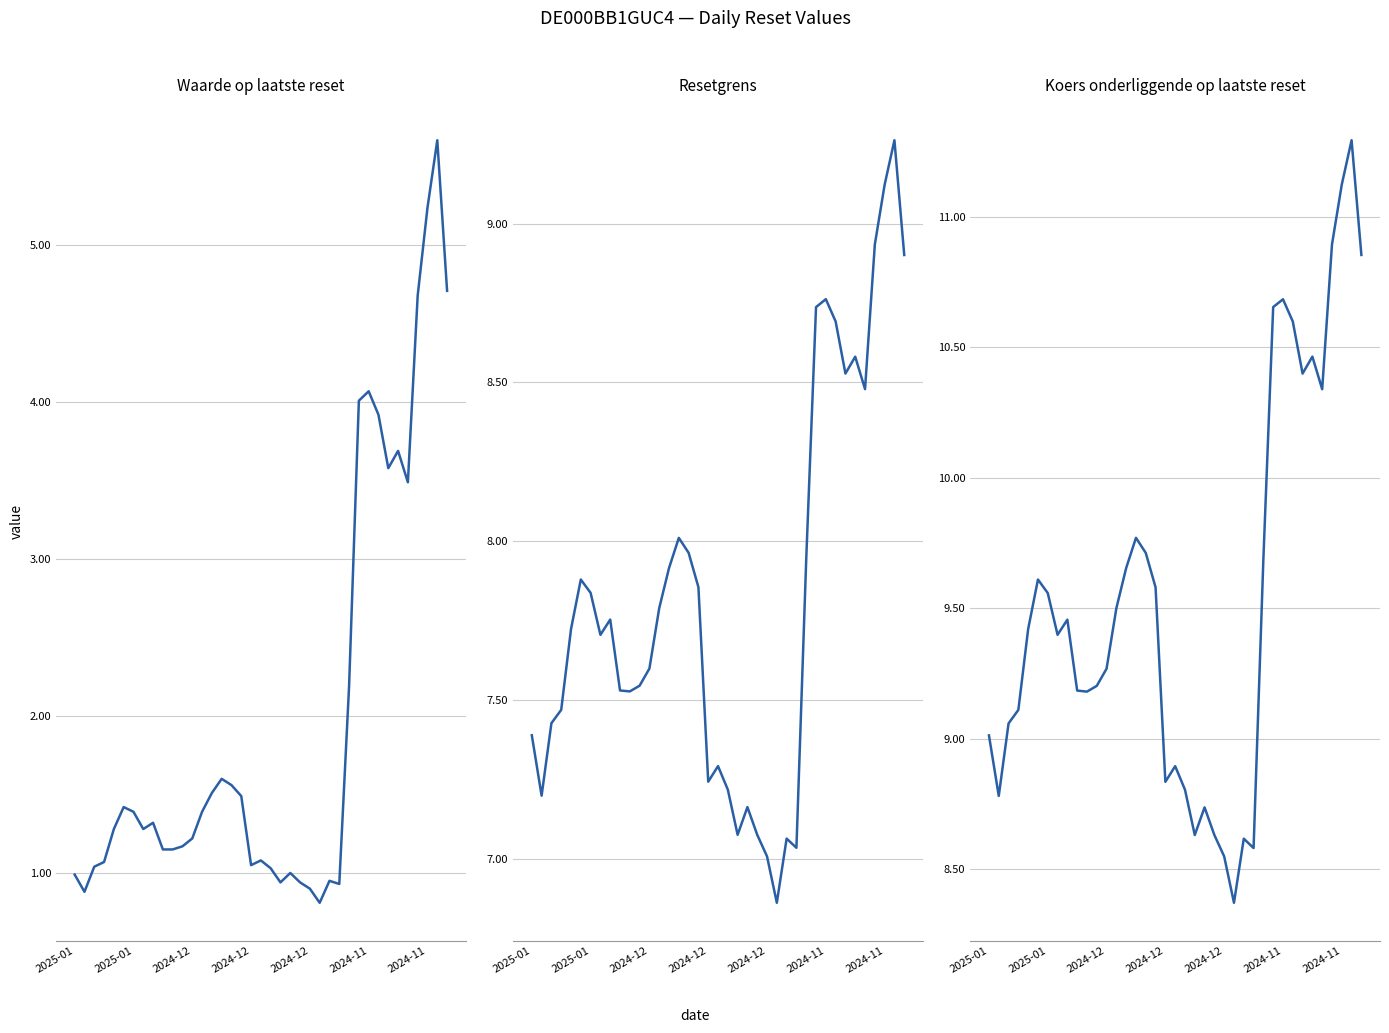

True or false: Waarde op laatste reset (col_2) and Resetgrens (col_3) cross at least once.

False